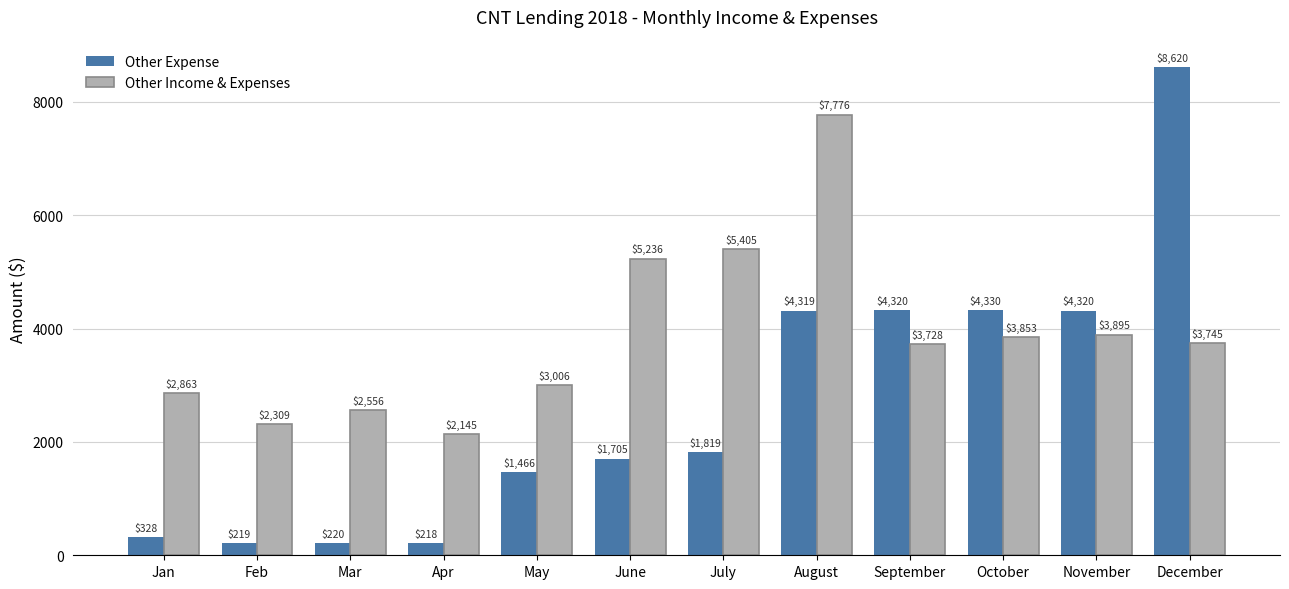

At which label is Other Income & Expenses closest to 4960?

June